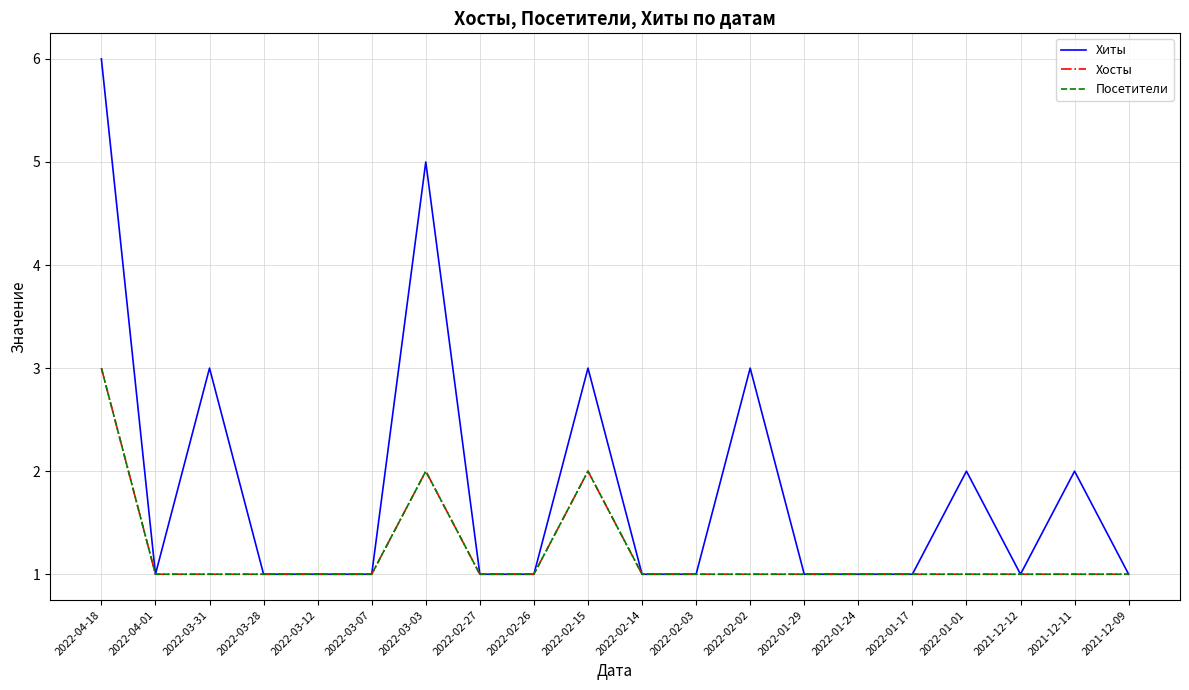

Is this an area chart (filled region under the line)?

No